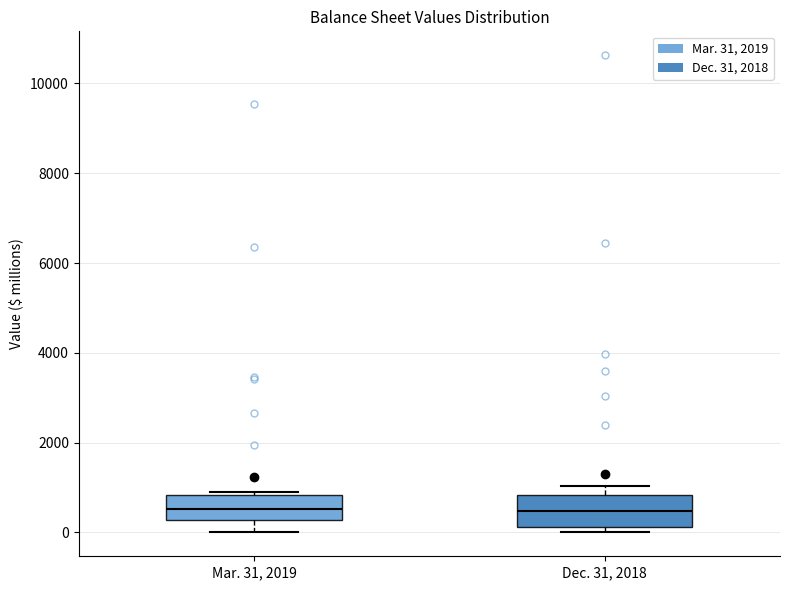

Reading left to right, transcribe this box plot: for each box, give where its median line is, the range the box spans, and where its two whiskers end, as read against the y-axis. The values are not printed on the chart, so give them approximately, as read against the axis.

Mar. 31, 2019: median 600, box 200 to 800, whiskers 0 to 800 (just above the box's upper edge)
Dec. 31, 2018: median 400, box 200 to 800, whiskers 0 to 1000